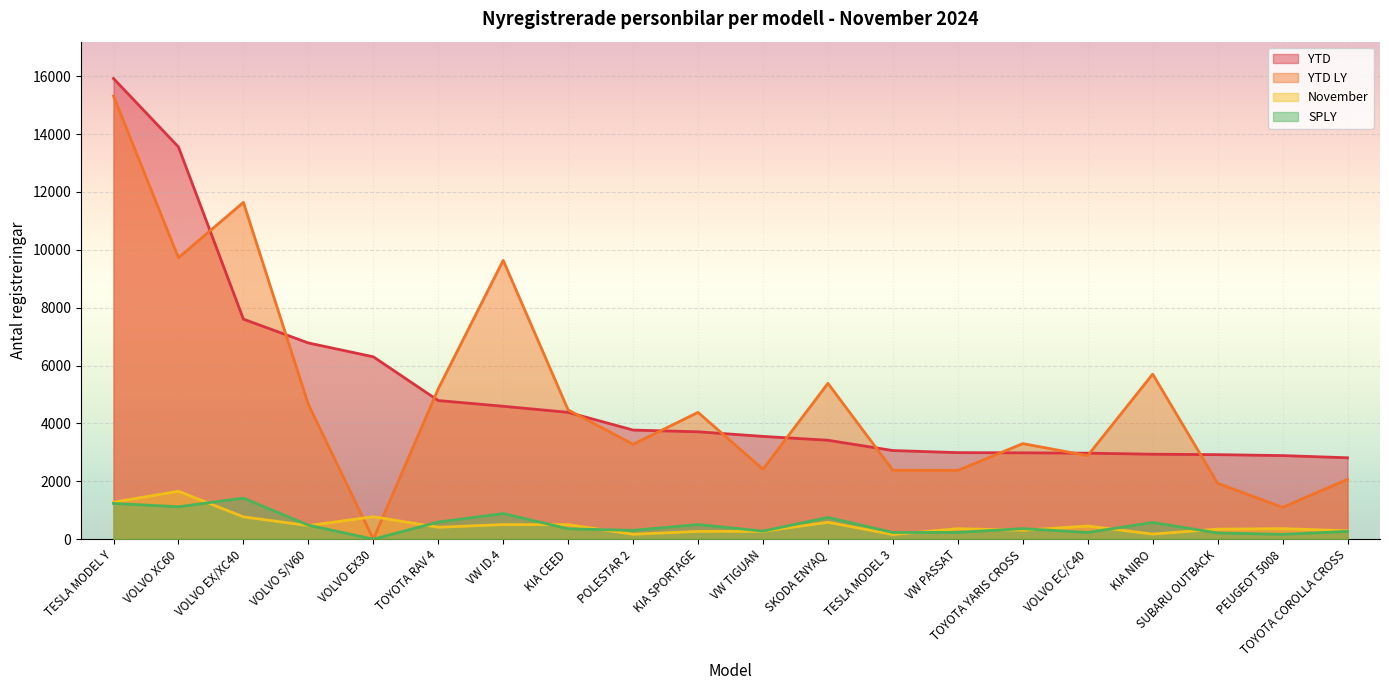

True or false: November and YTD cross at least once.

False